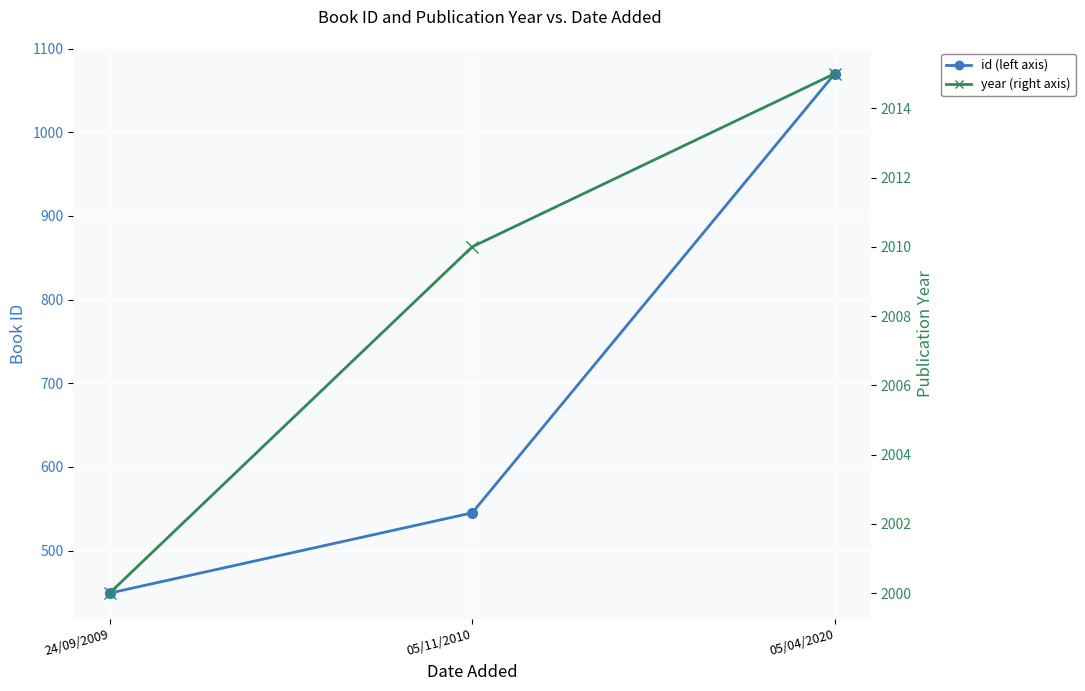

Which series has the widest spread of values?

id